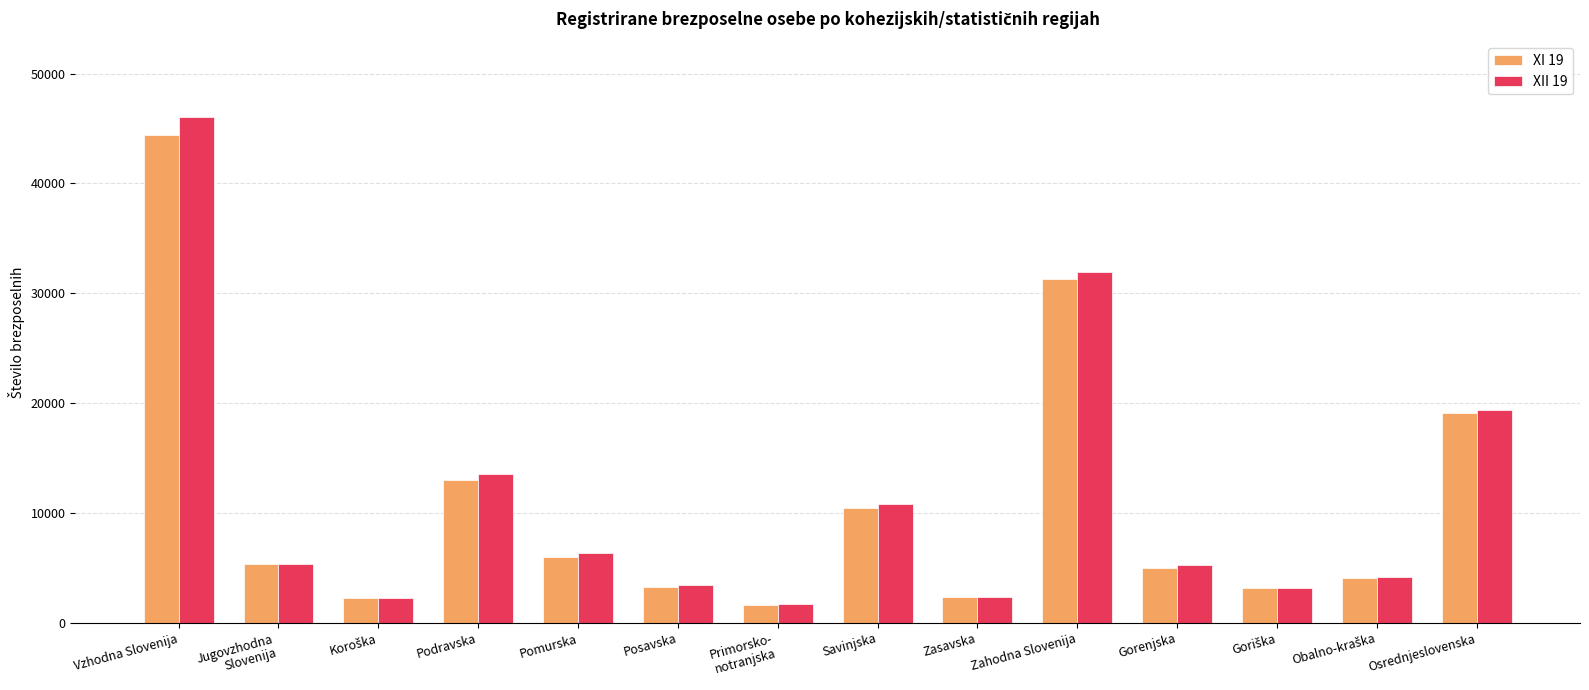

What is the total value across all series at Primorsko-
notranjska?

3396